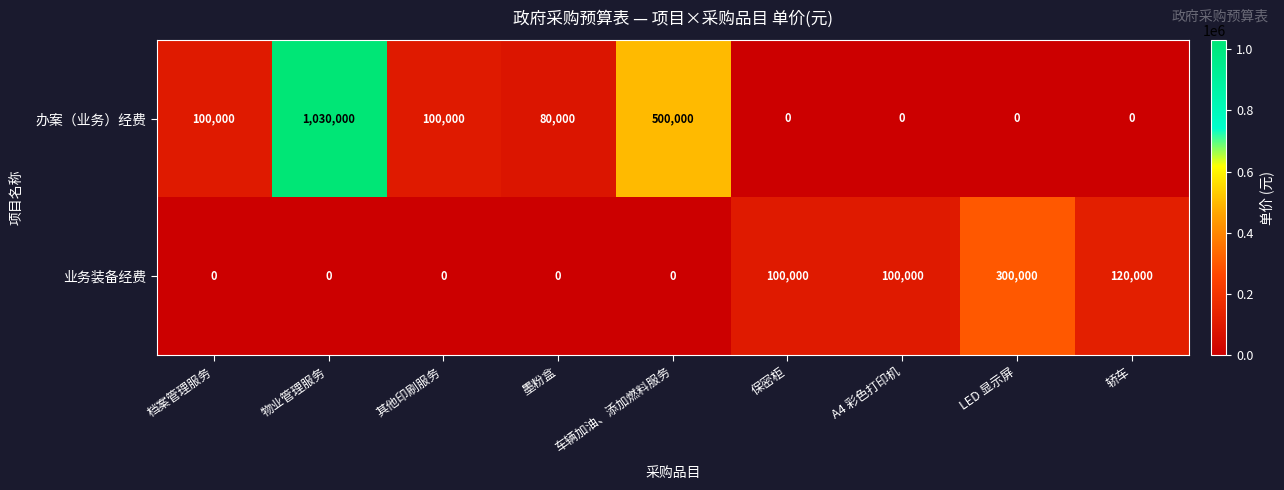

Which series has the widest spread of values?

办案（业务）经费